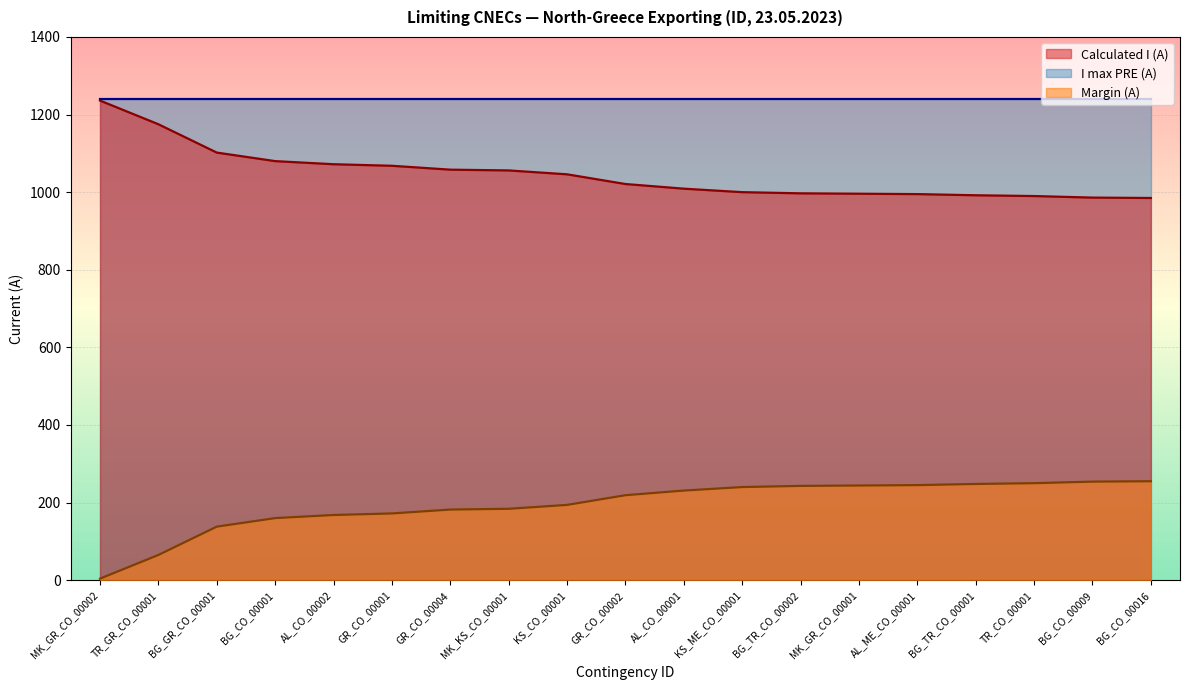

What is the difference between the second highest and minimum values in the Margin (A) series?

250